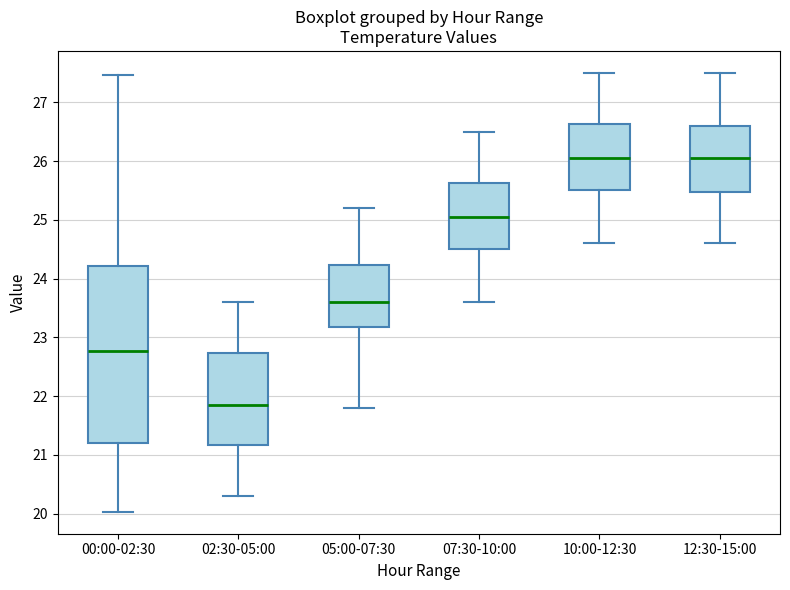

Reading left to right, transcribe this box plot: for each box, give where its median line is, the range the box spans, and where its two whiskers end, as read against the y-axis. The values are not printed on the chart, so give them approximately, as read against the axis.

00:00-02:30: median 22.8, box 21.2 to 24.2, whiskers 20.0 to 27.5
02:30-05:00: median 21.9, box 21.2 to 22.7, whiskers 20.3 to 23.6
05:00-07:30: median 23.6, box 23.2 to 24.2, whiskers 21.8 to 25.2
07:30-10:00: median 25.1, box 24.5 to 25.6, whiskers 23.6 to 26.5
10:00-12:30: median 26.1, box 25.5 to 26.6, whiskers 24.6 to 27.5
12:30-15:00: median 26.1, box 25.5 to 26.6, whiskers 24.6 to 27.5